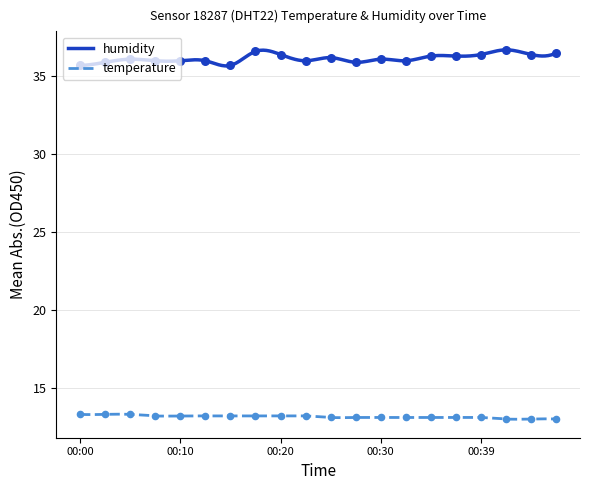

At how many categories does at least one series exceed 22?

20